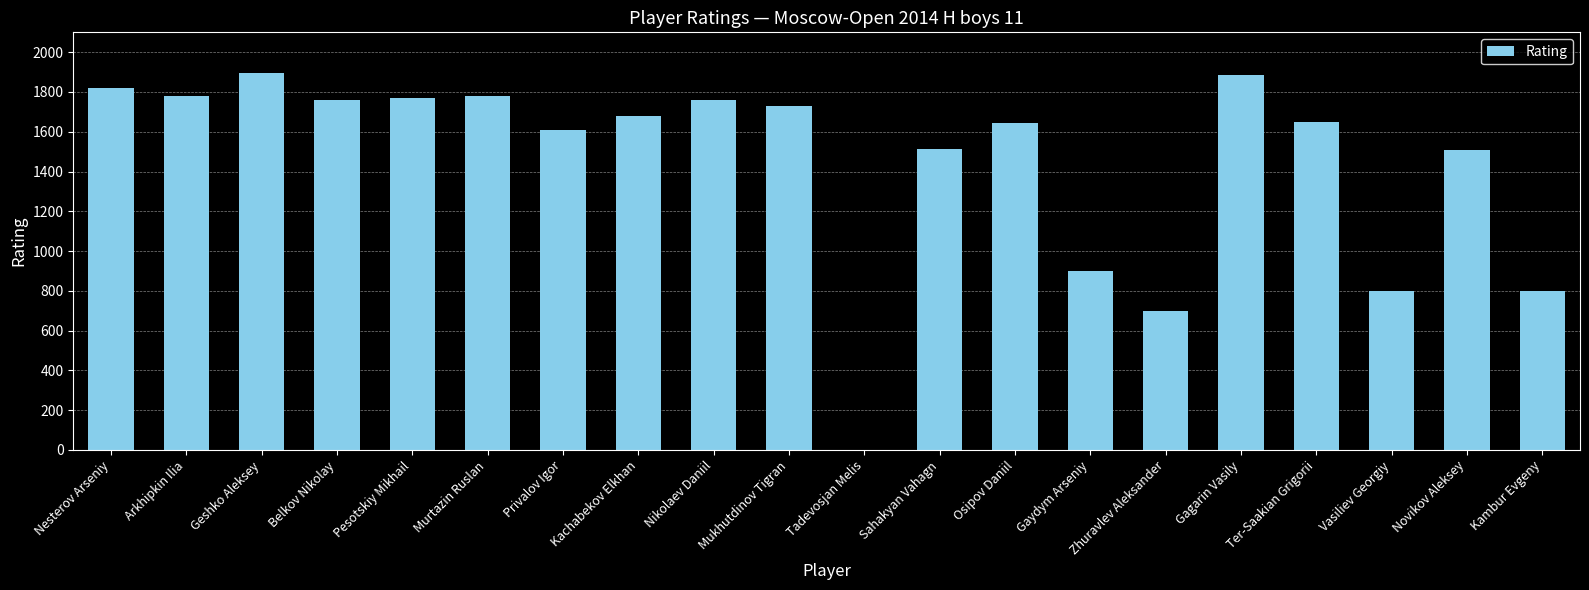

True or false: the data shows 1647 at Ter-Saakian Grigorii.

True